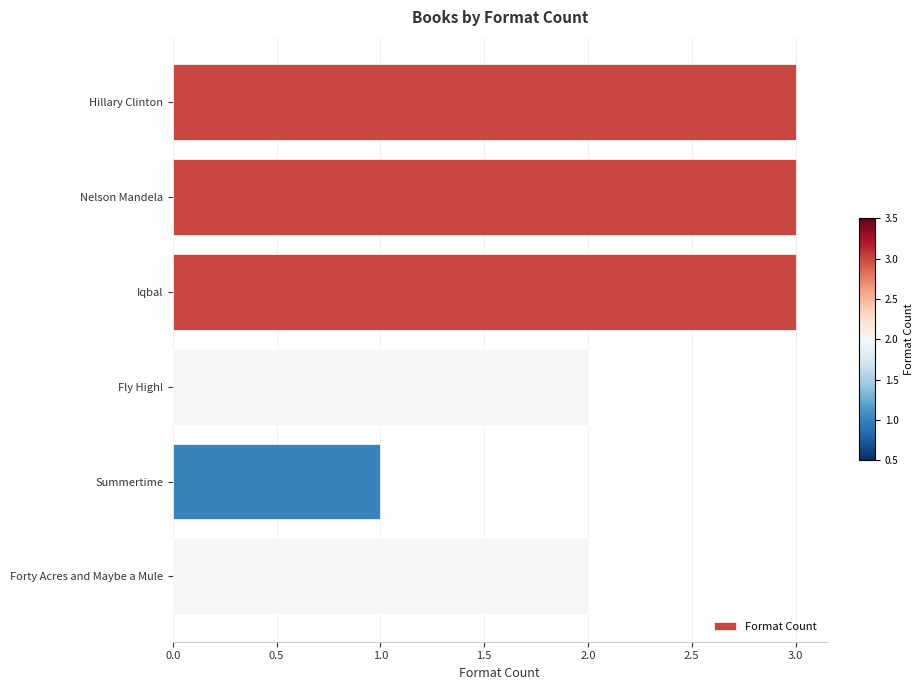

What is the greatest value displayed?

3